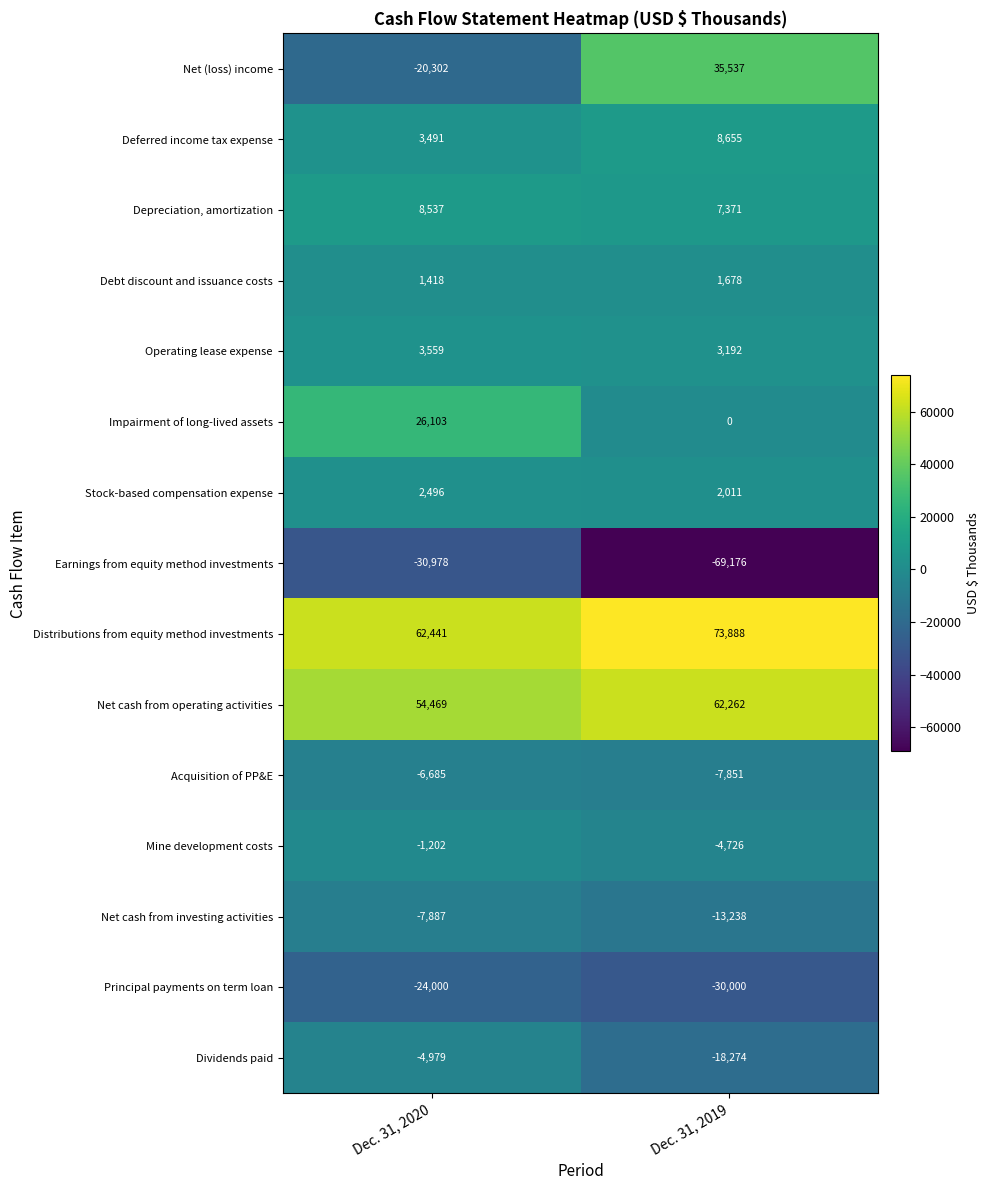

What is the difference between the maximum and minimum values in the Principal payments on term loan series?

6000